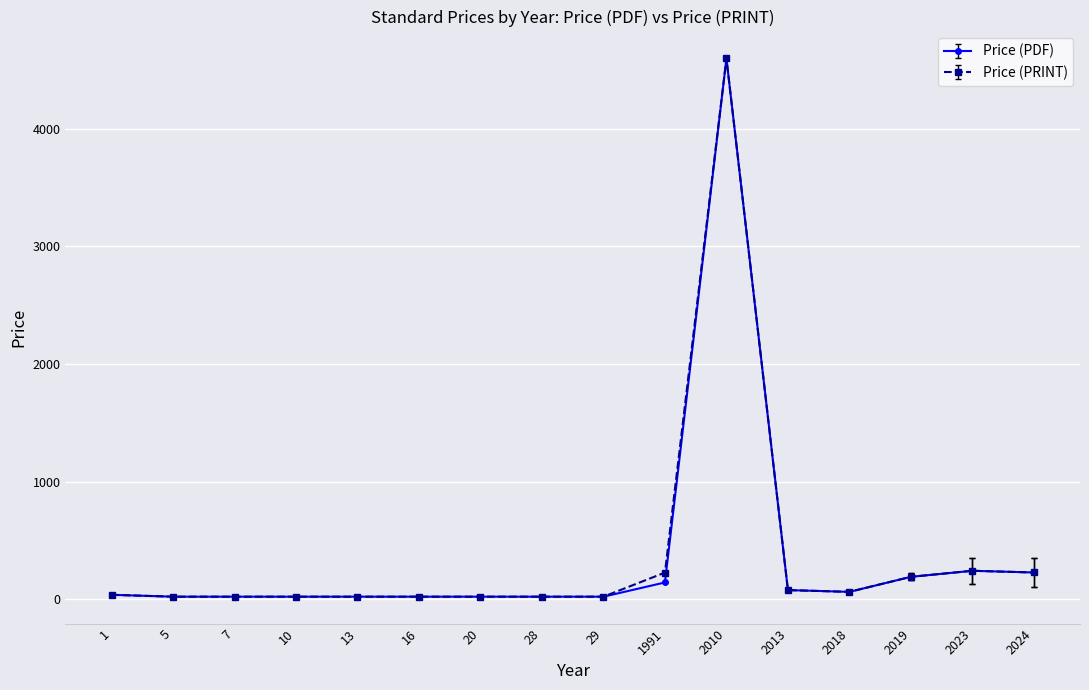

How many lines are shown in the chart?

2